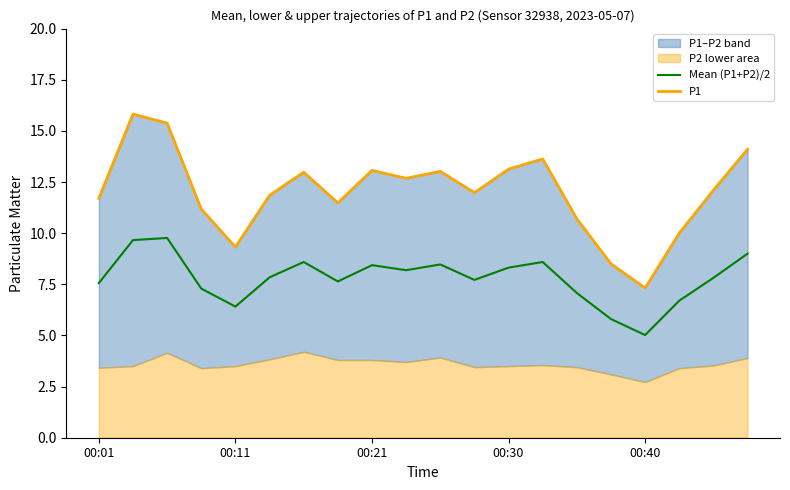

List the series in order of their overall mean, highest first.

P1, Mean (P1+P2)/2